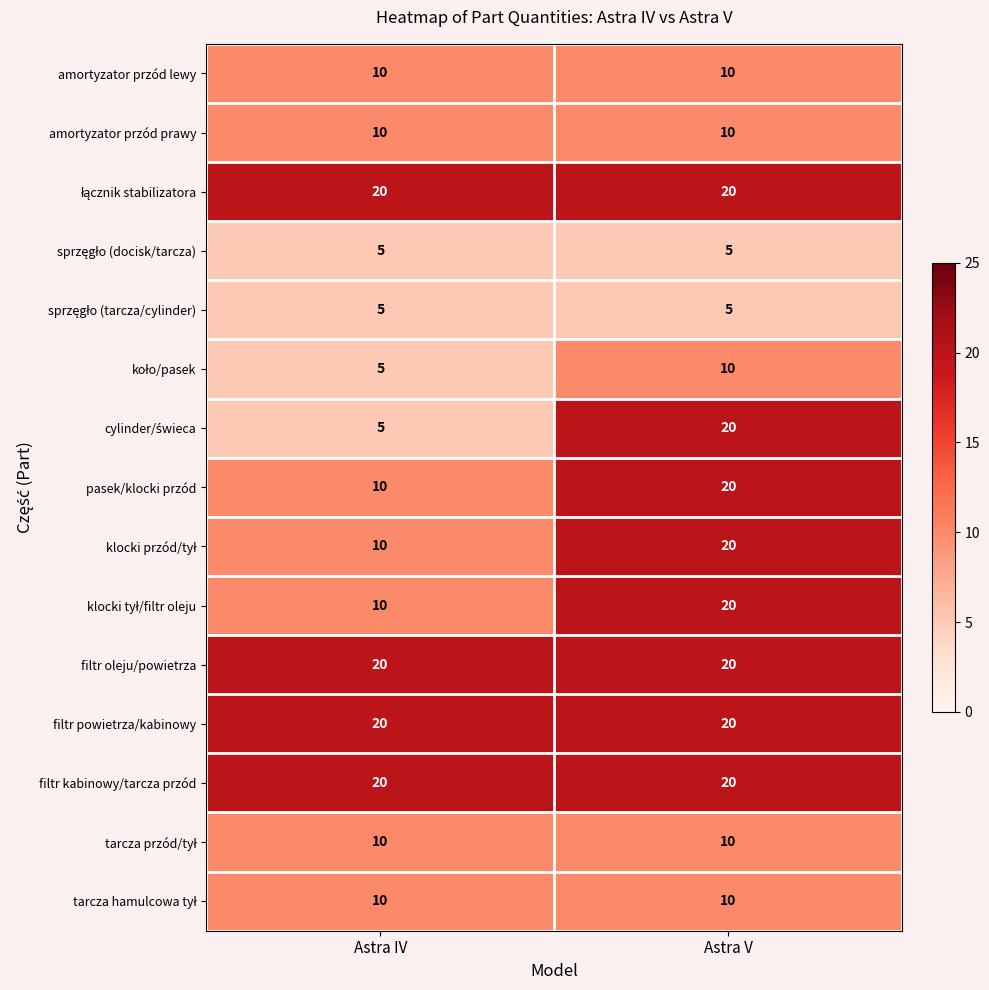

The value of filtr powietrza/kabinowy at Astra IV is 9. True or false?

False